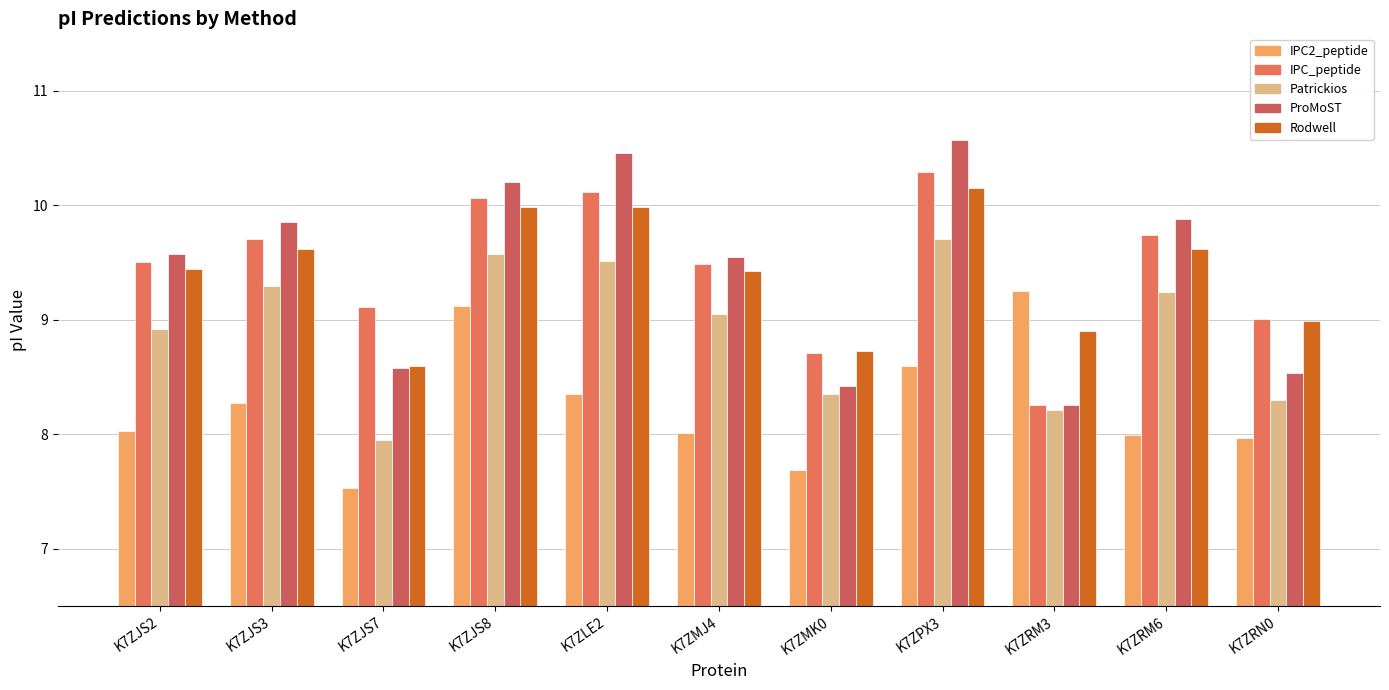

True or false: IPC2_peptide has a value of 13.9 at K7ZJS8.

False